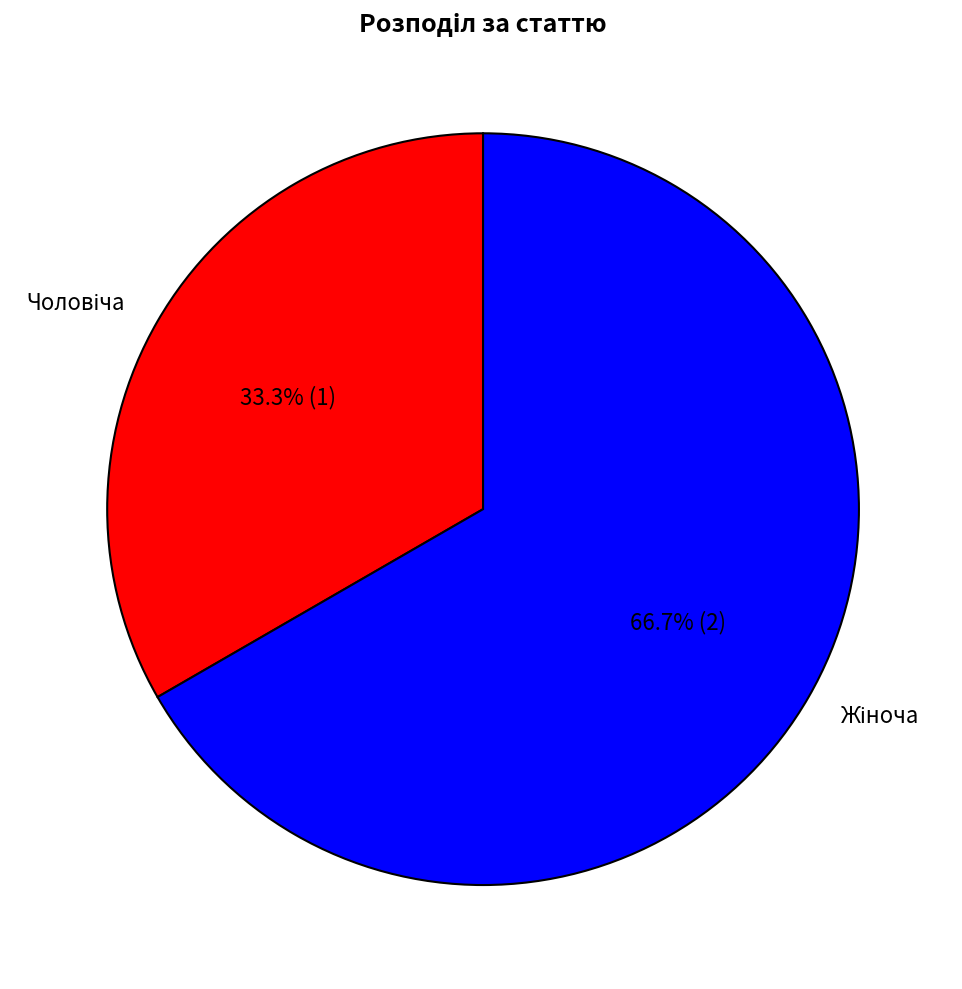

To the nearest percent, what is the difference between the largest and smallest slice percentages?

33%